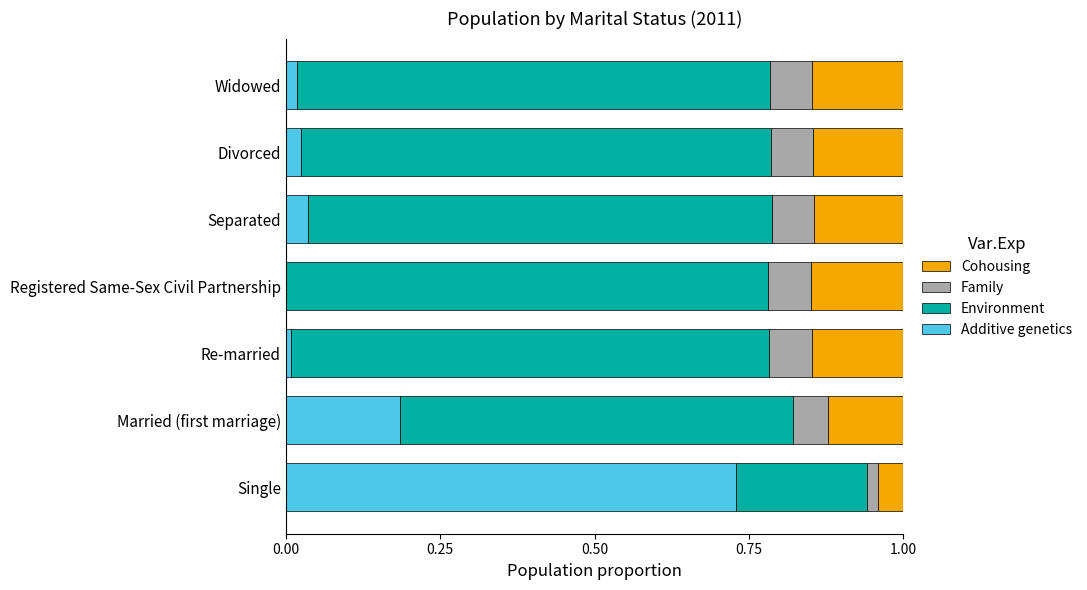

True or false: Additive genetics has a value of 1.0 at Single.

False